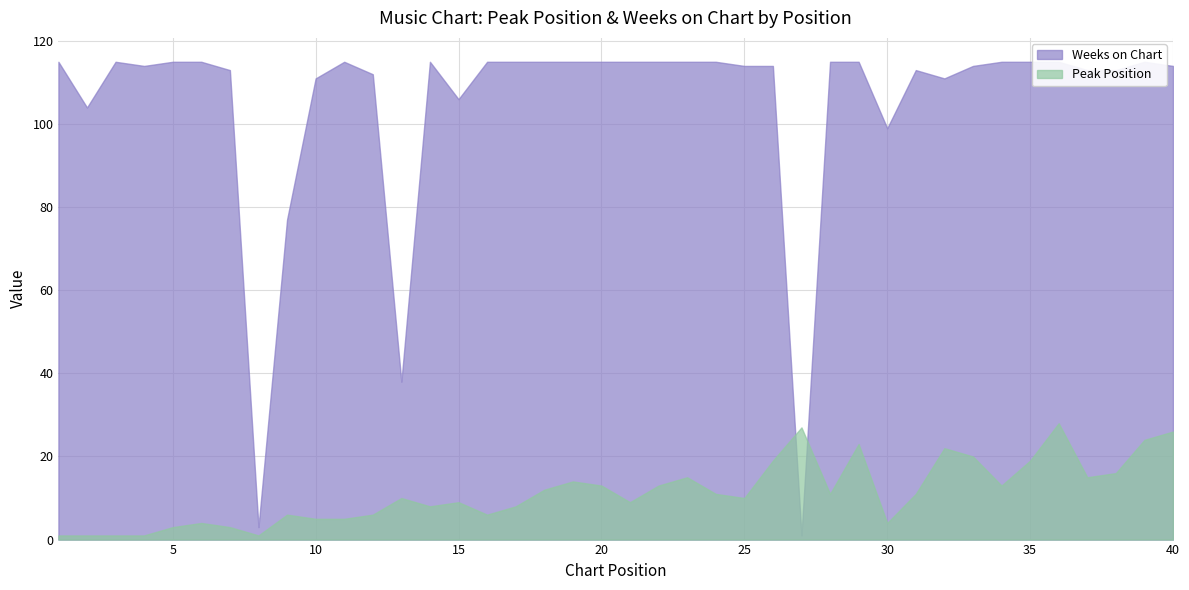

In Weeks on Chart, how many points are lower than both neighbors (excluding endpoints)?

8